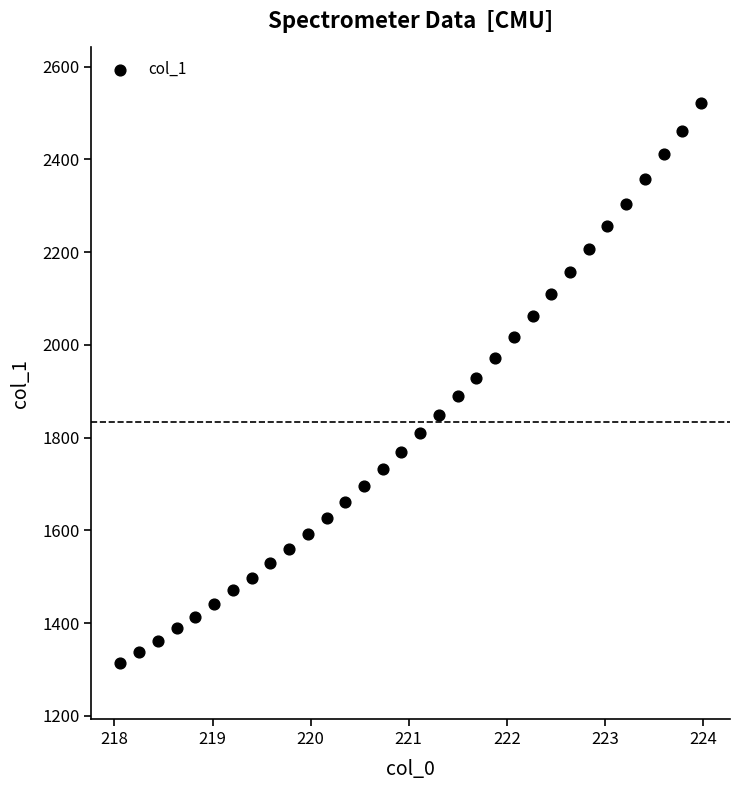

What is the range of X values (max minus min)?

5.9